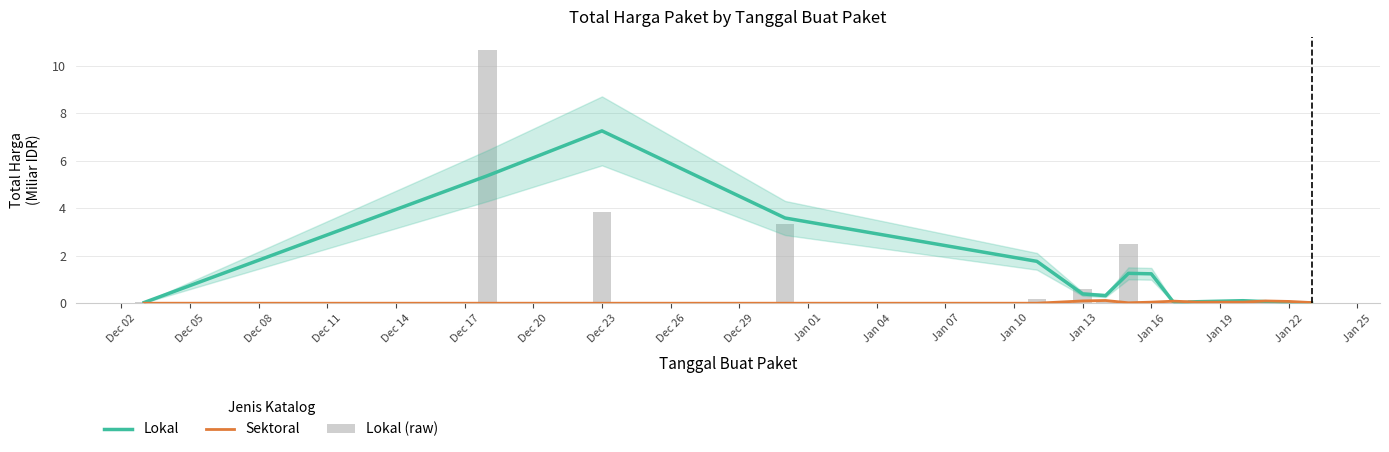

Is it true that Lokal equals 0.3 at Jan 16?

False